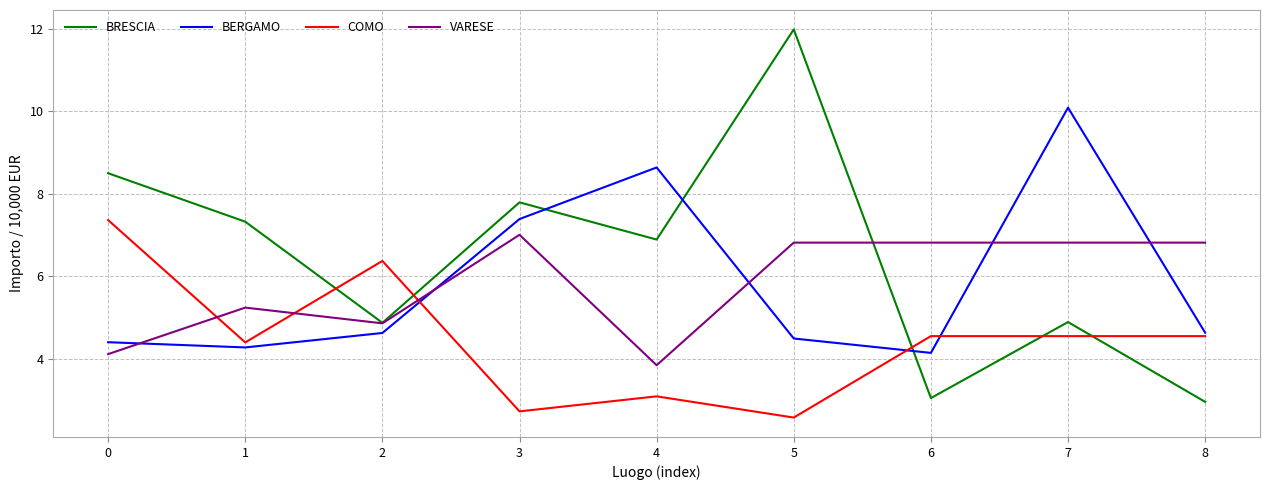

What is the maximum value shown in the chart?

12.0